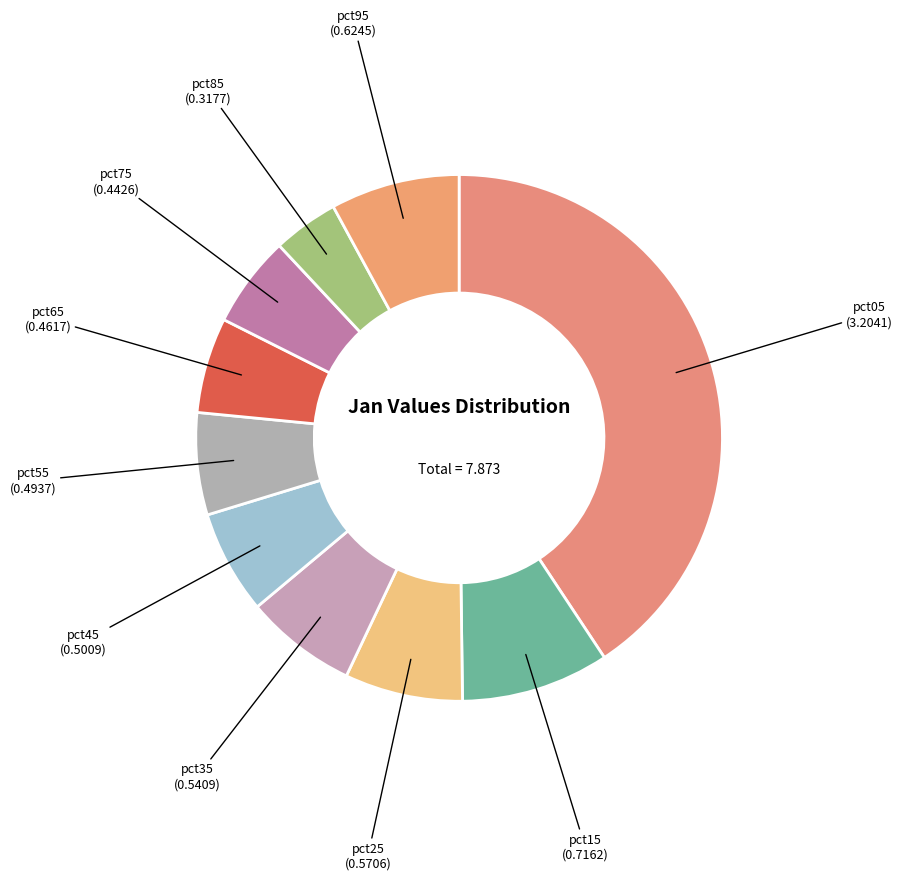

Does pct05 represent more than half of the total?

No